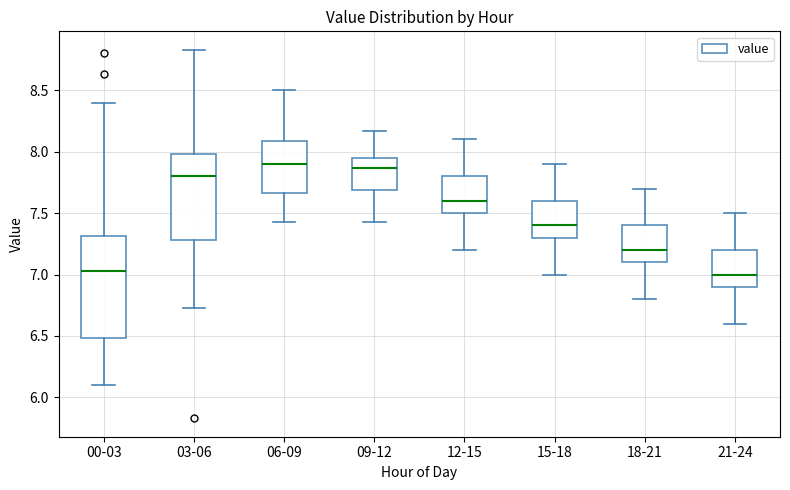

Reading left to right, read every box against the y-axis: the position of its median line, the range the box covers, and the ends of its whiskers. The values are not printed on the chart, so give them approximately, as read against the axis.

00-03: median 7.05, box 6.50 to 7.30, whiskers 6.10 to 8.40
03-06: median 7.80, box 7.30 to 8.00, whiskers 6.75 to 8.85
06-09: median 7.90, box 7.65 to 8.10, whiskers 7.45 to 8.50
09-12: median 7.85, box 7.70 to 7.95, whiskers 7.45 to 8.15
12-15: median 7.60, box 7.50 to 7.80, whiskers 7.20 to 8.10
15-18: median 7.40, box 7.30 to 7.60, whiskers 7.00 to 7.90
18-21: median 7.20, box 7.10 to 7.40, whiskers 6.80 to 7.70
21-24: median 7.00, box 6.90 to 7.20, whiskers 6.60 to 7.50